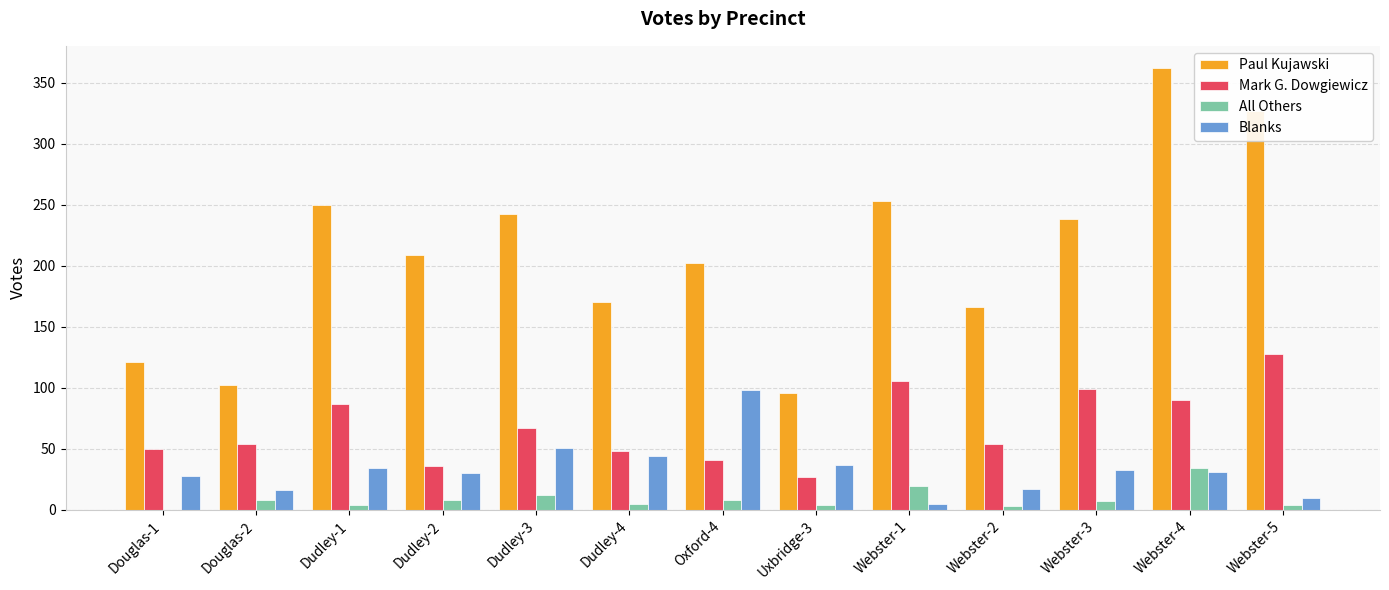

What is the maximum value shown in the chart?

362